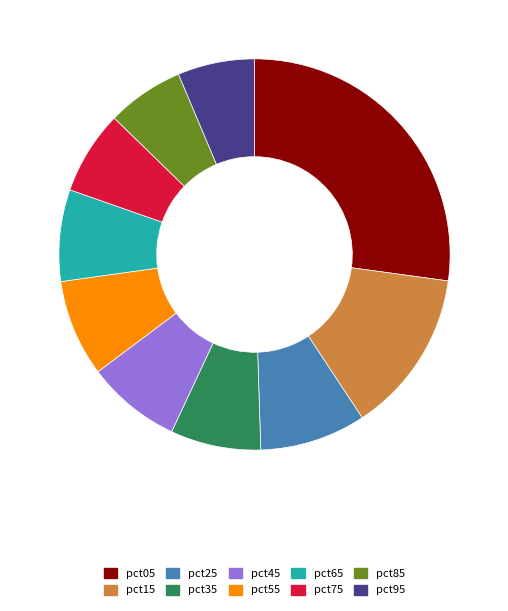

True or false: pct45 accounts for 8% of the total.

True